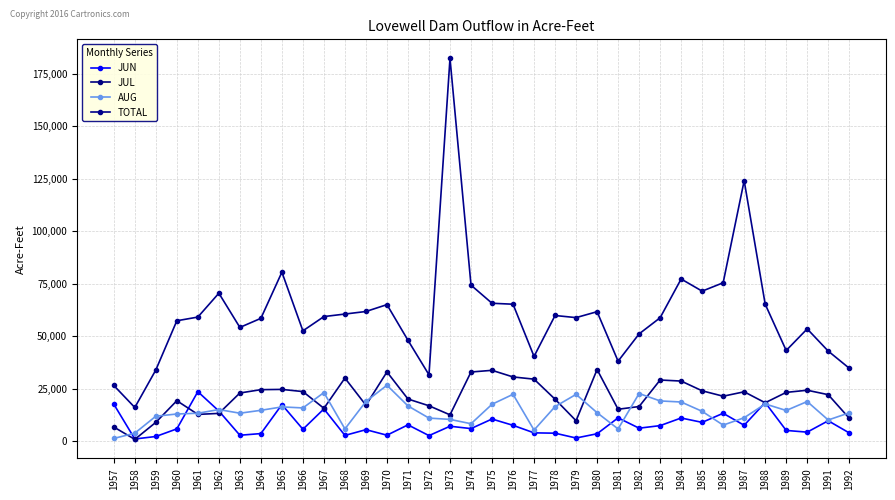

What is the value of the TOTAL point at the 21st from the left?

40354